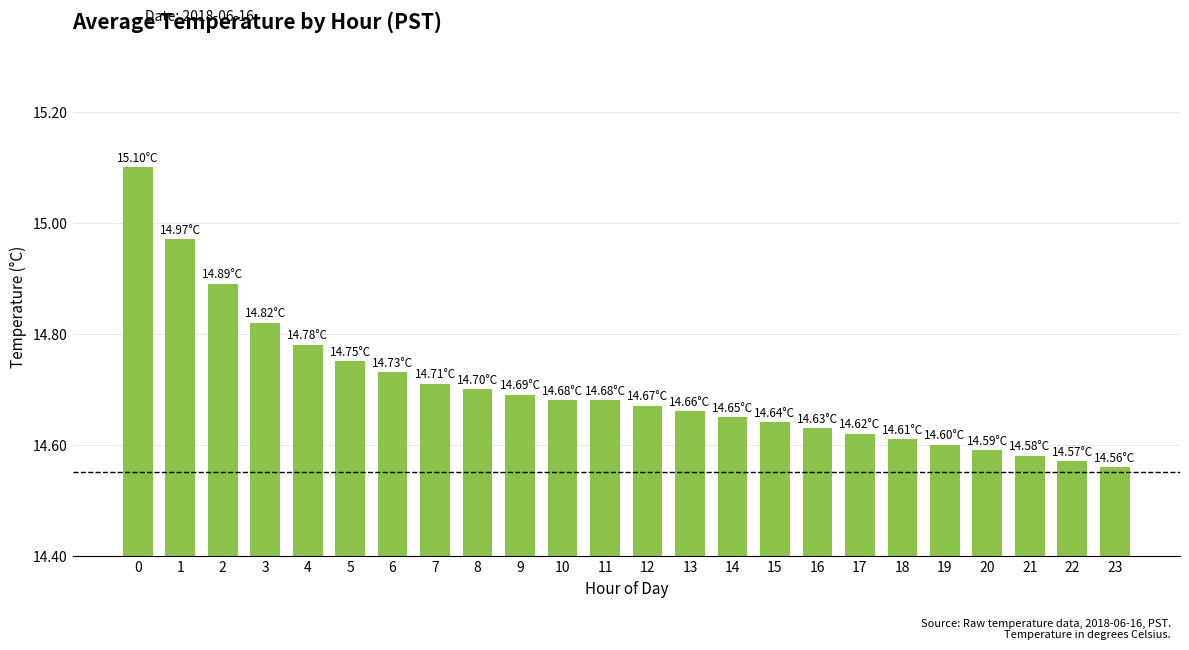

What is the difference between the second highest and minimum values?

0.4